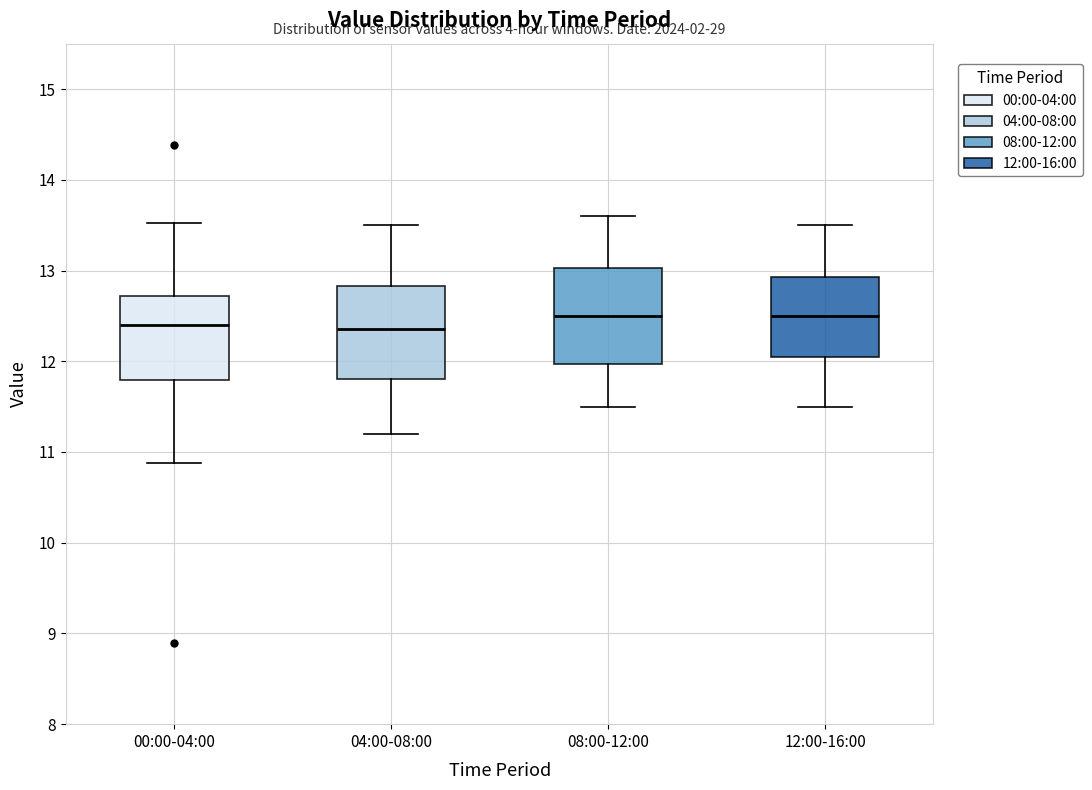

Where does the median line of the box for 00:00-04:00 sit on the y-axis? The values are not printed on the chart, so give them approximately, as read against the axis.

12.4